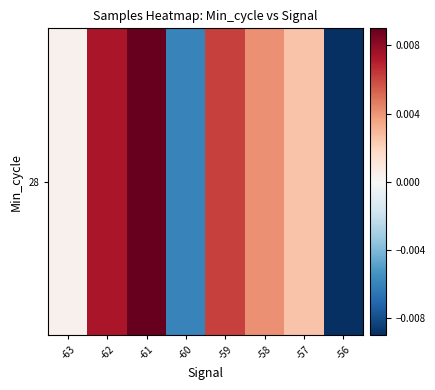

List the labels in order of value, largest first.

-61, -62, -59, -58, -57, -63, -60, -56